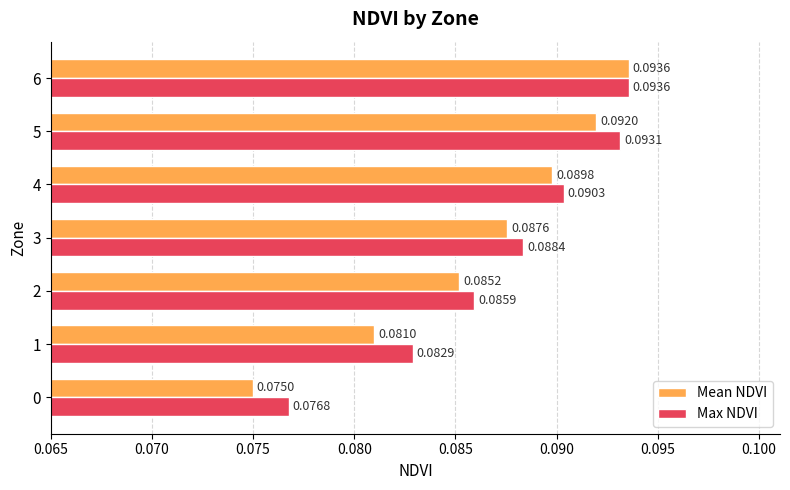

Which series has the widest spread of values?

Mean NDVI